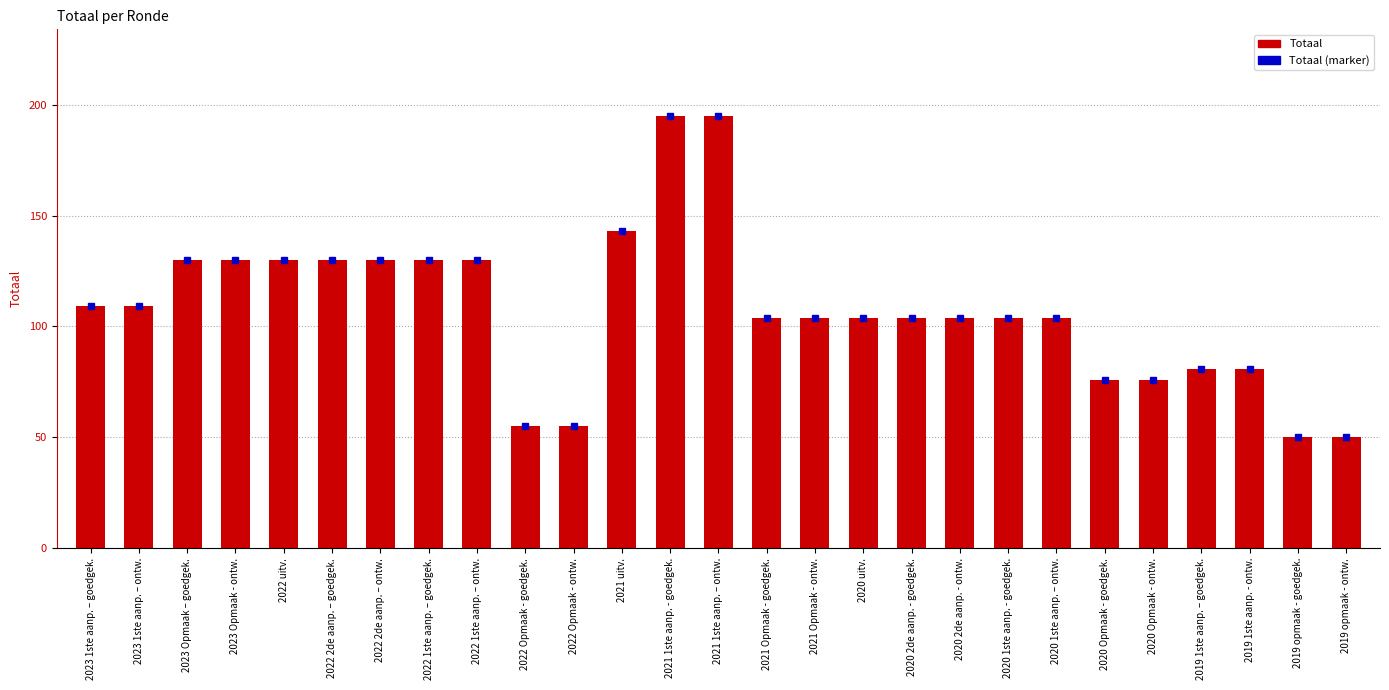

Which series changed the most between 2021 Opmaak - ontw. and 2020 uitv.?

Totaal (marker)